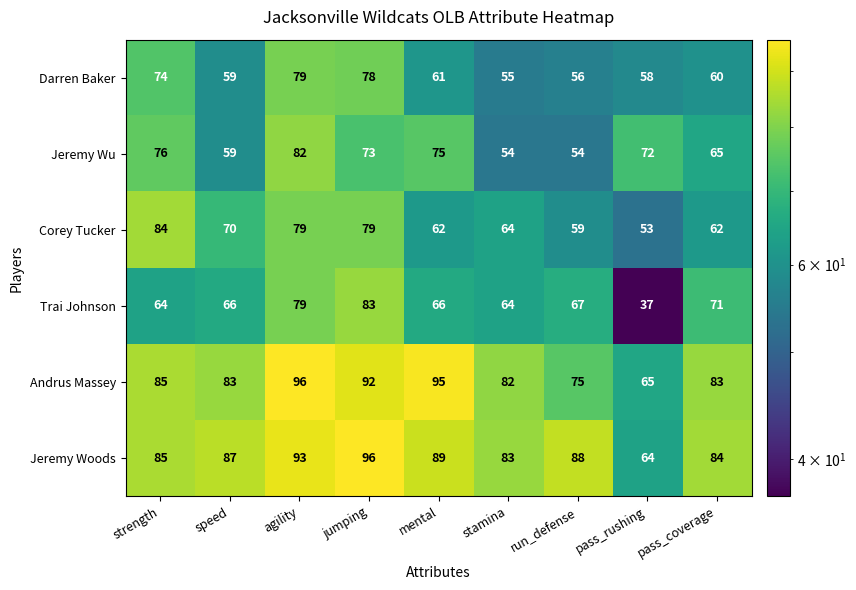

At which label is Andrus Massey closest to 80?

stamina